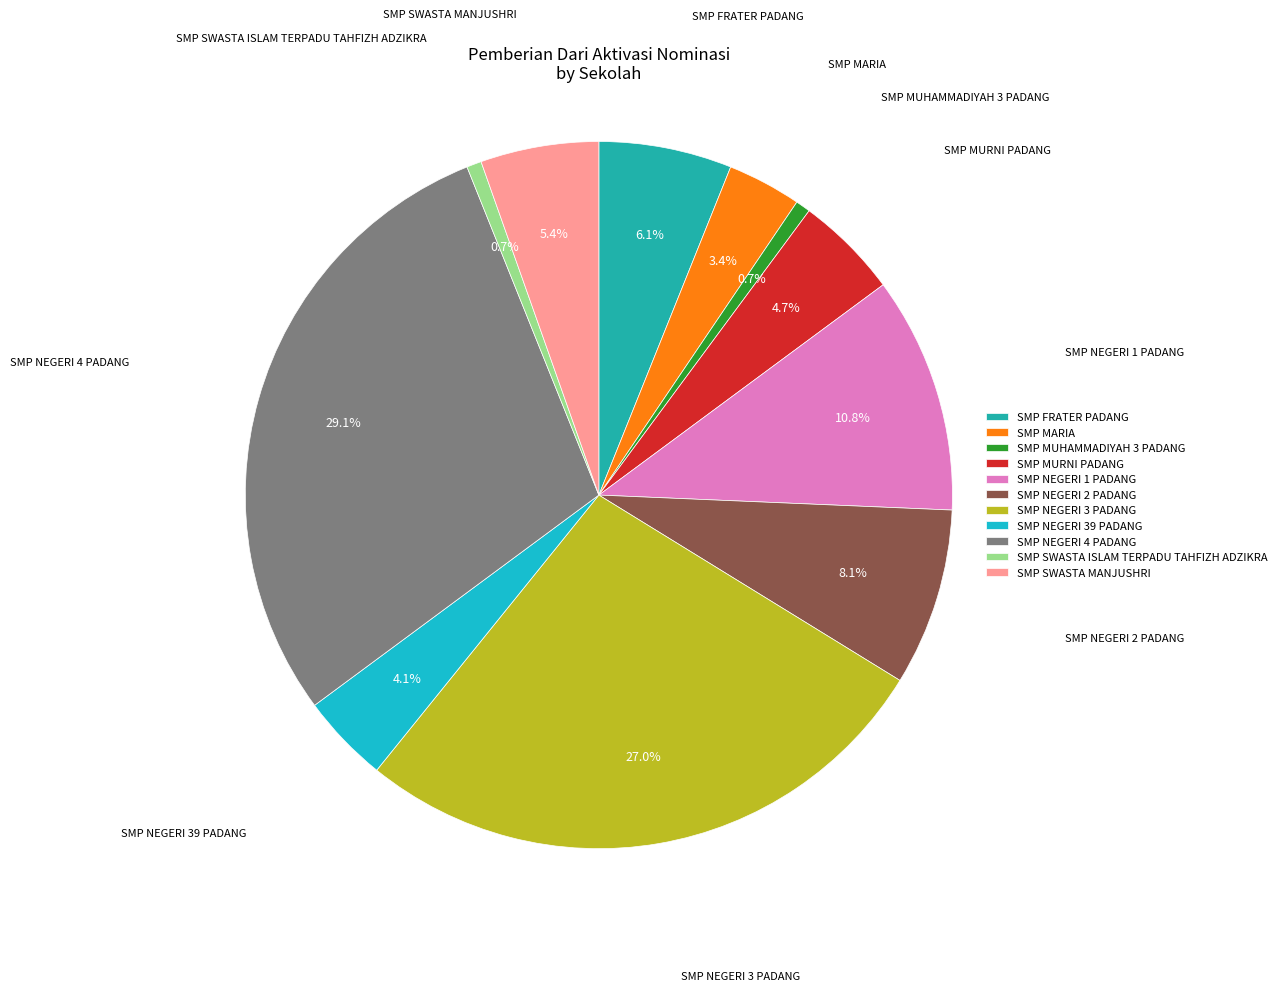

Is there any slice that represents more than half of the pie?

No